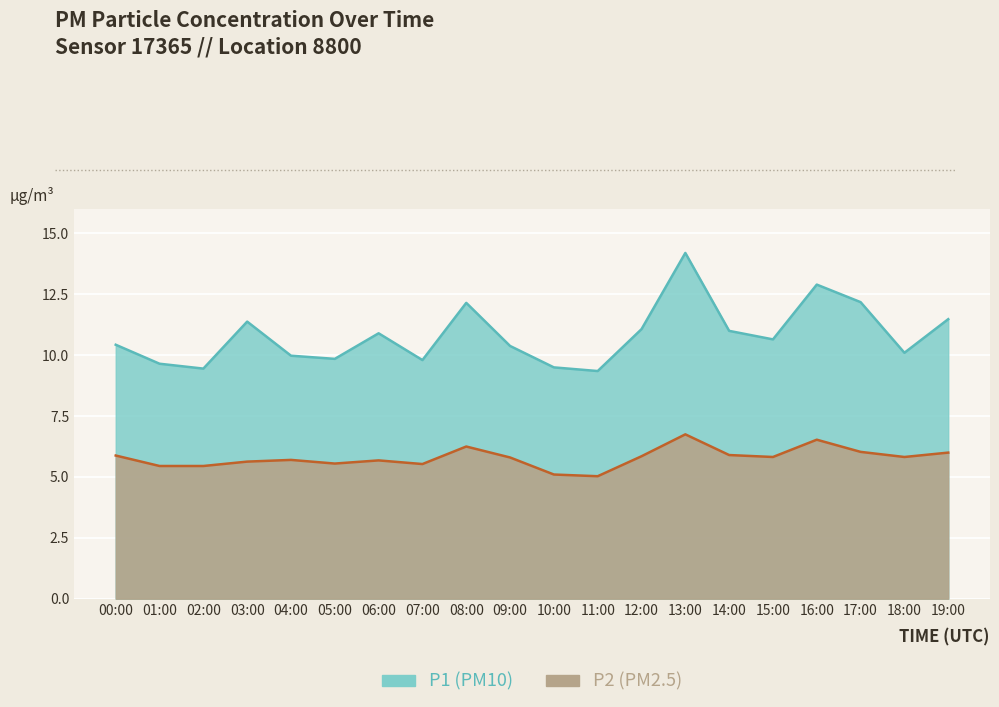

True or false: P2 and P1 cross at least once.

False